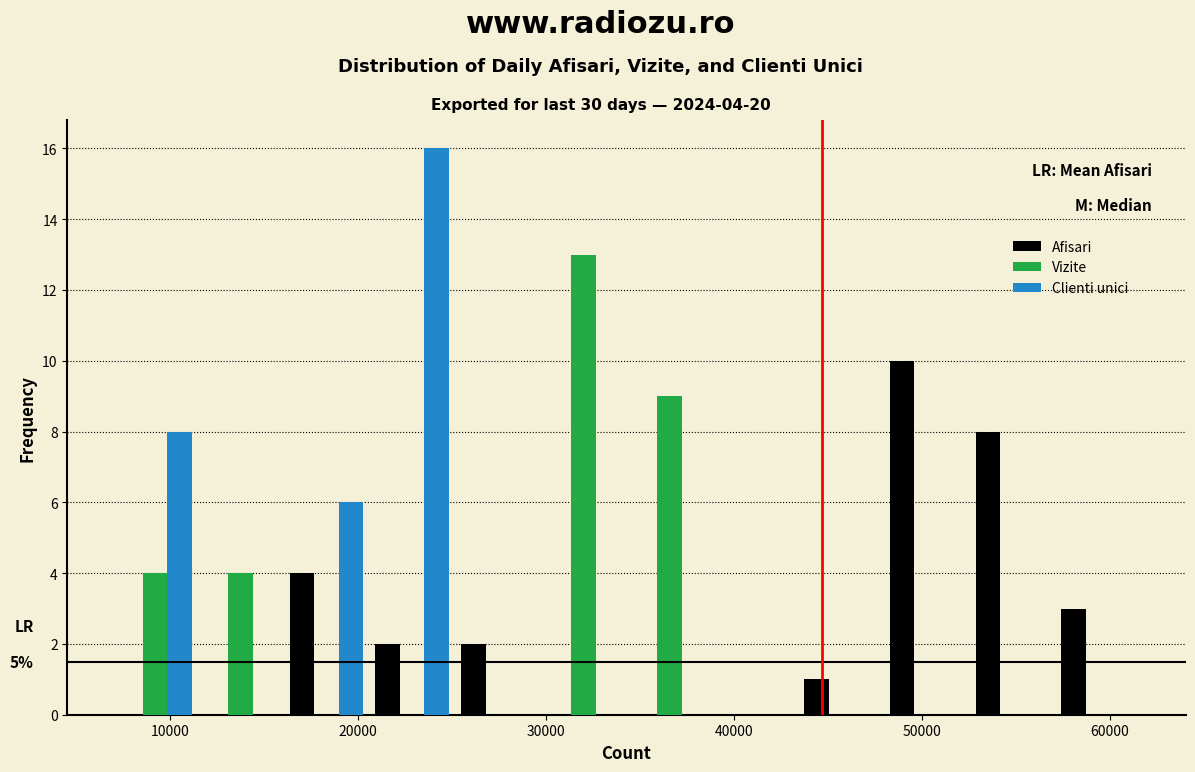

In the Afisari series, which range on the x-axis has the tallest bar?

48000 to 53000